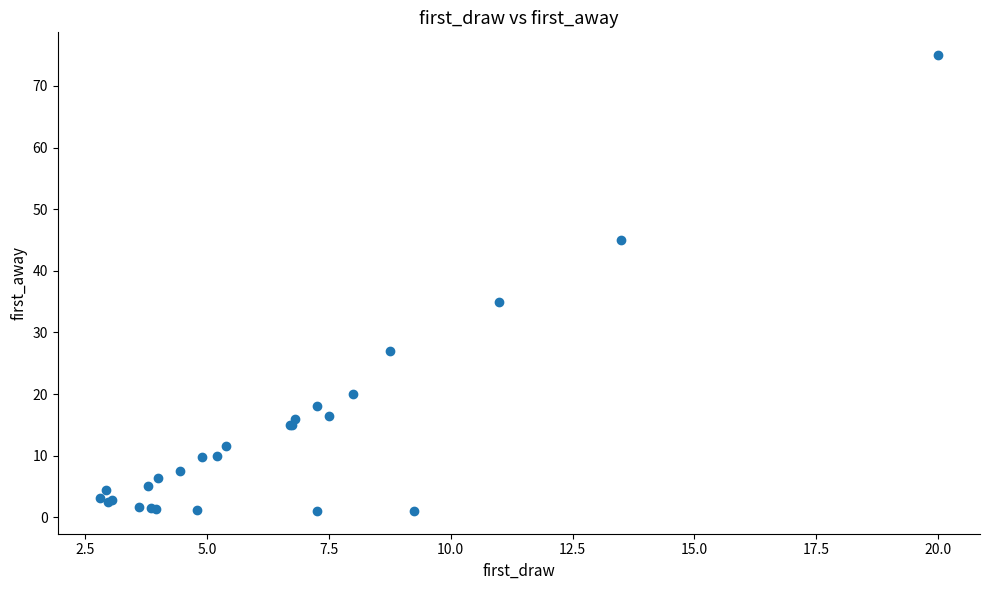

What Y value in the scatter plot is closest to 38?

35.0